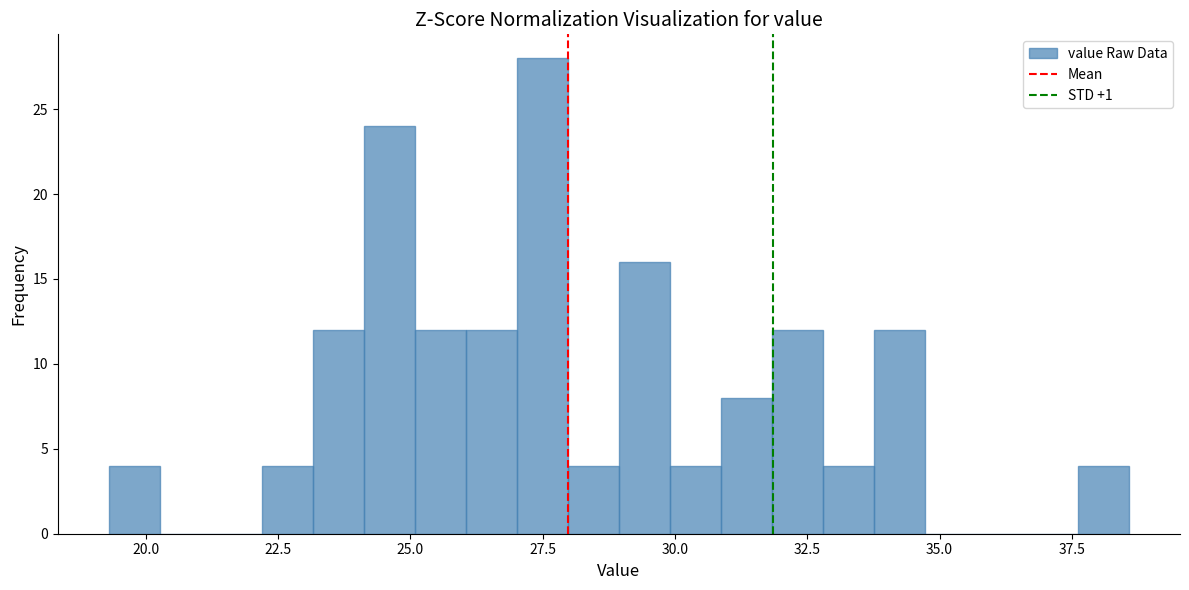

Read against the x-axis, roughly where is the centre of the tallest bar?

27.5